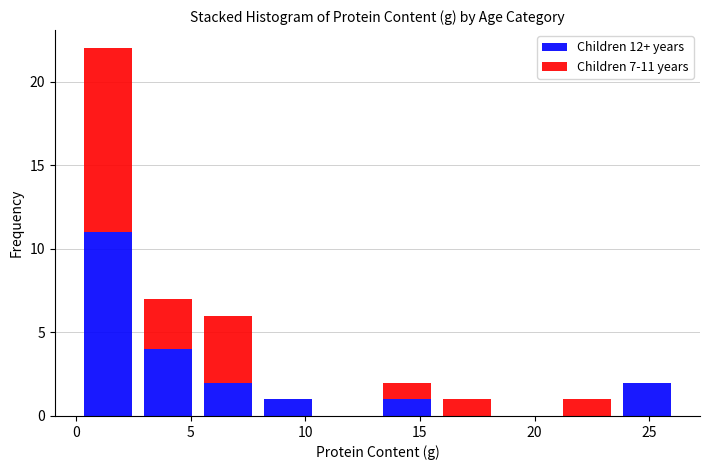

Which range on the x-axis has the tallest stacked bar (by total height)?

0.0 to 2.5